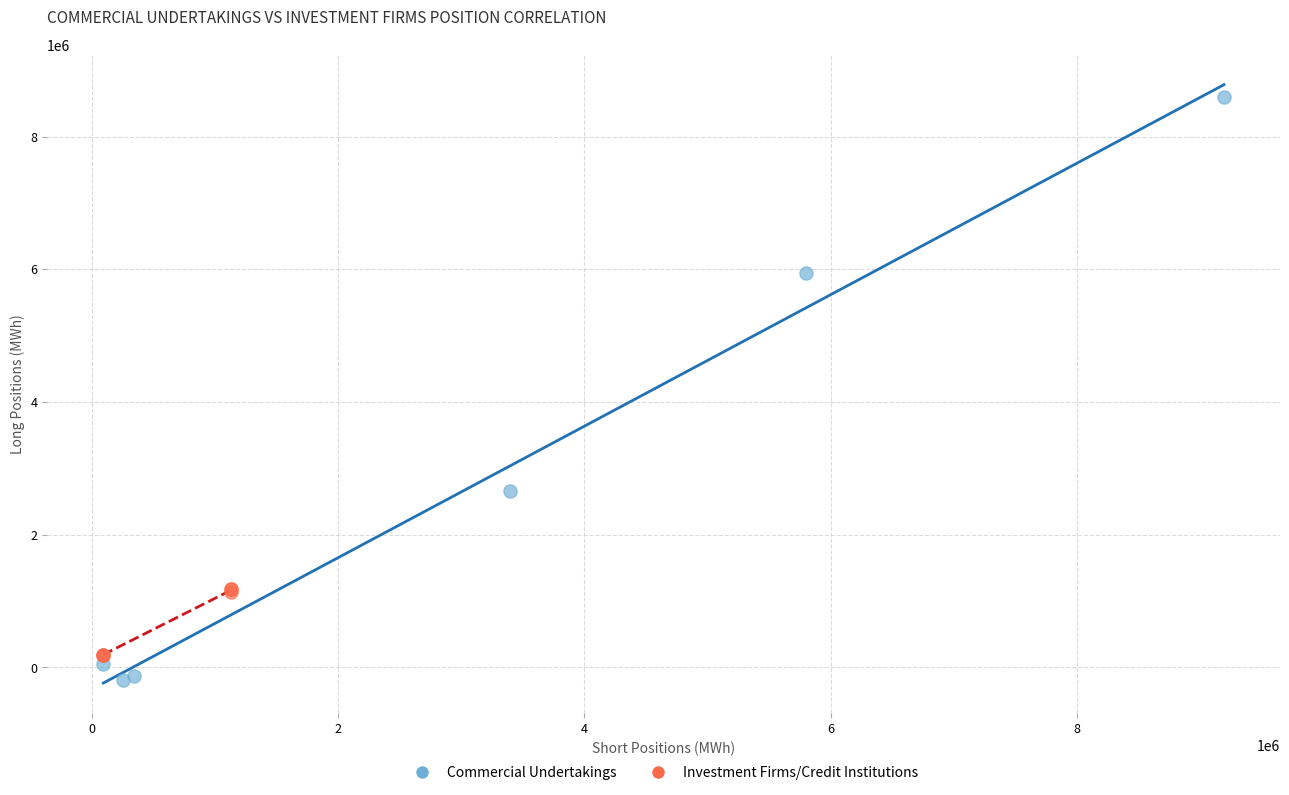

Which series has the widest spread of Y values?

Commercial Undertakings